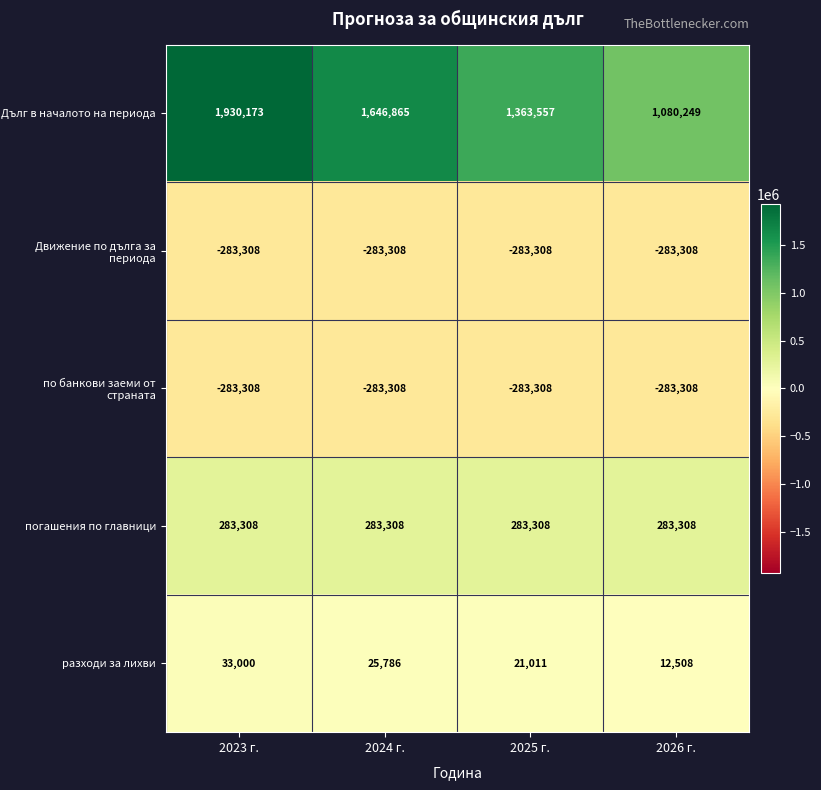

The value of Движение по дълга за периода at 2025 г. is -283308. True or false?

True